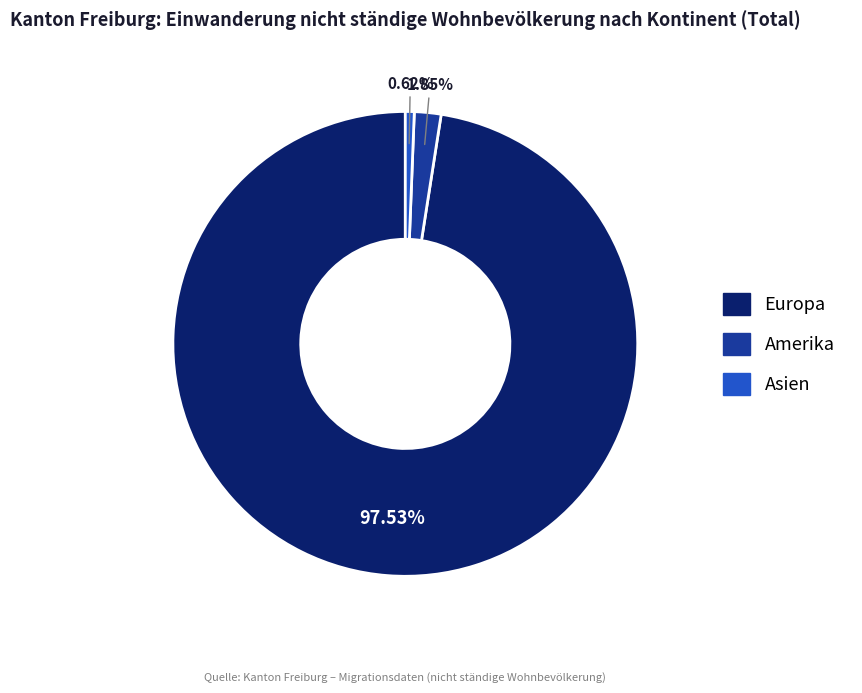

Is there any slice that represents more than half of the pie?

Yes